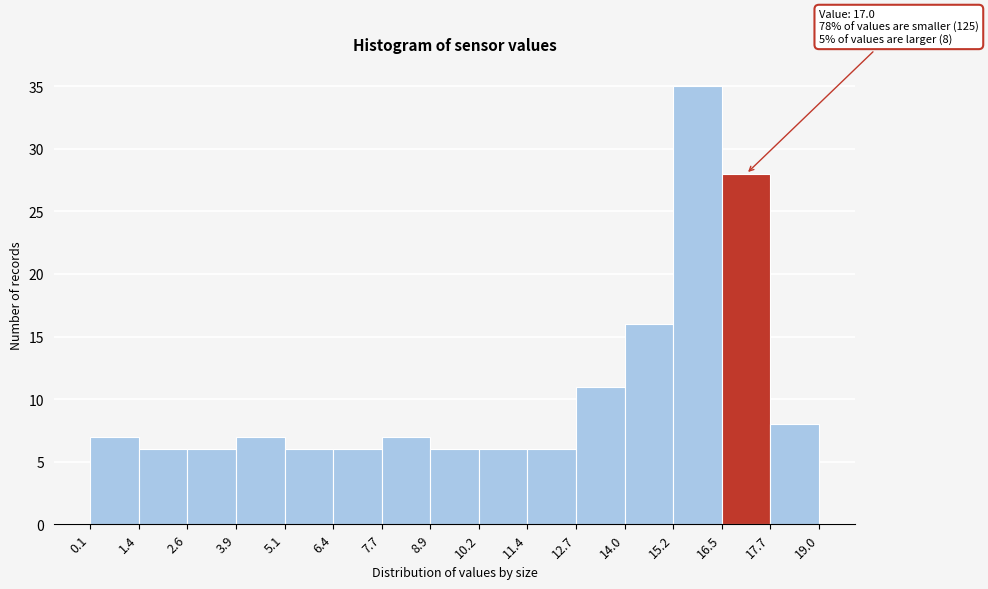

Which range on the x-axis has the tallest bar?

15.2 to 16.5